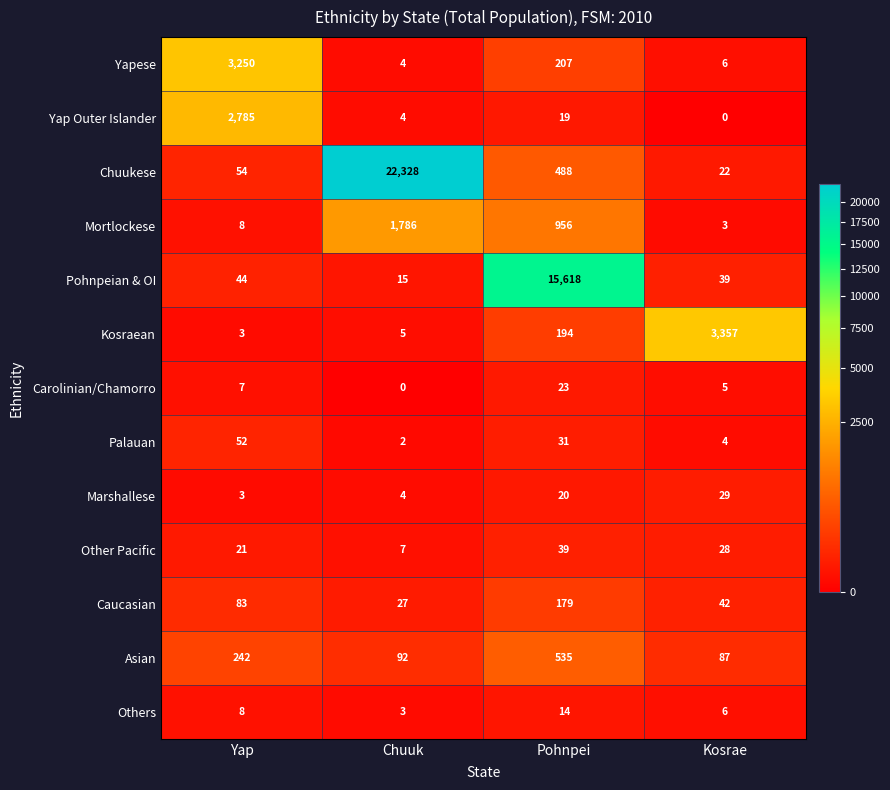

At which label does Mortlockese first exceed 956?

Chuuk